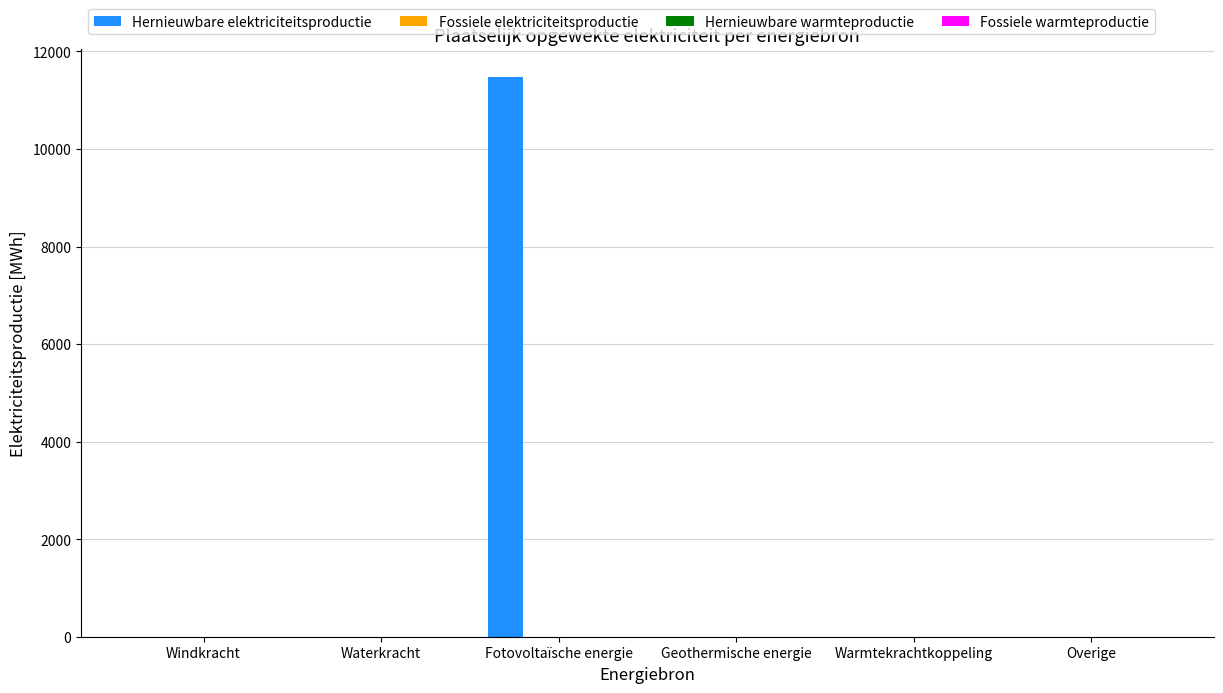

What is the sum of all values?

11472.5